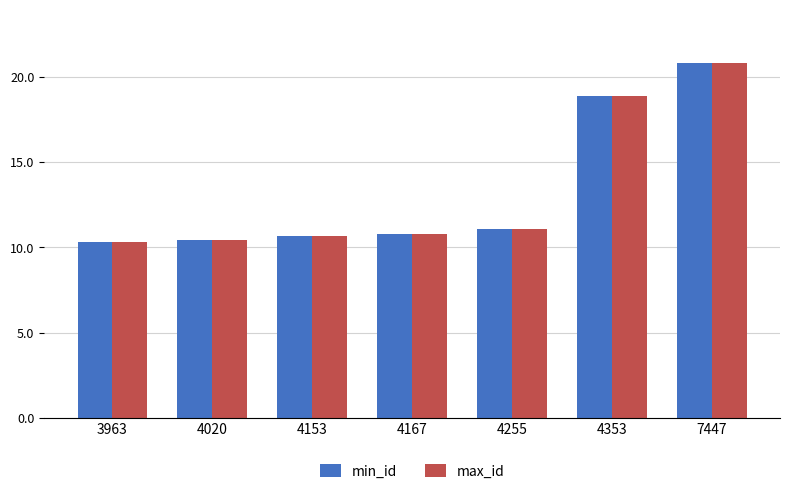

What is the smallest value displayed?

10.3